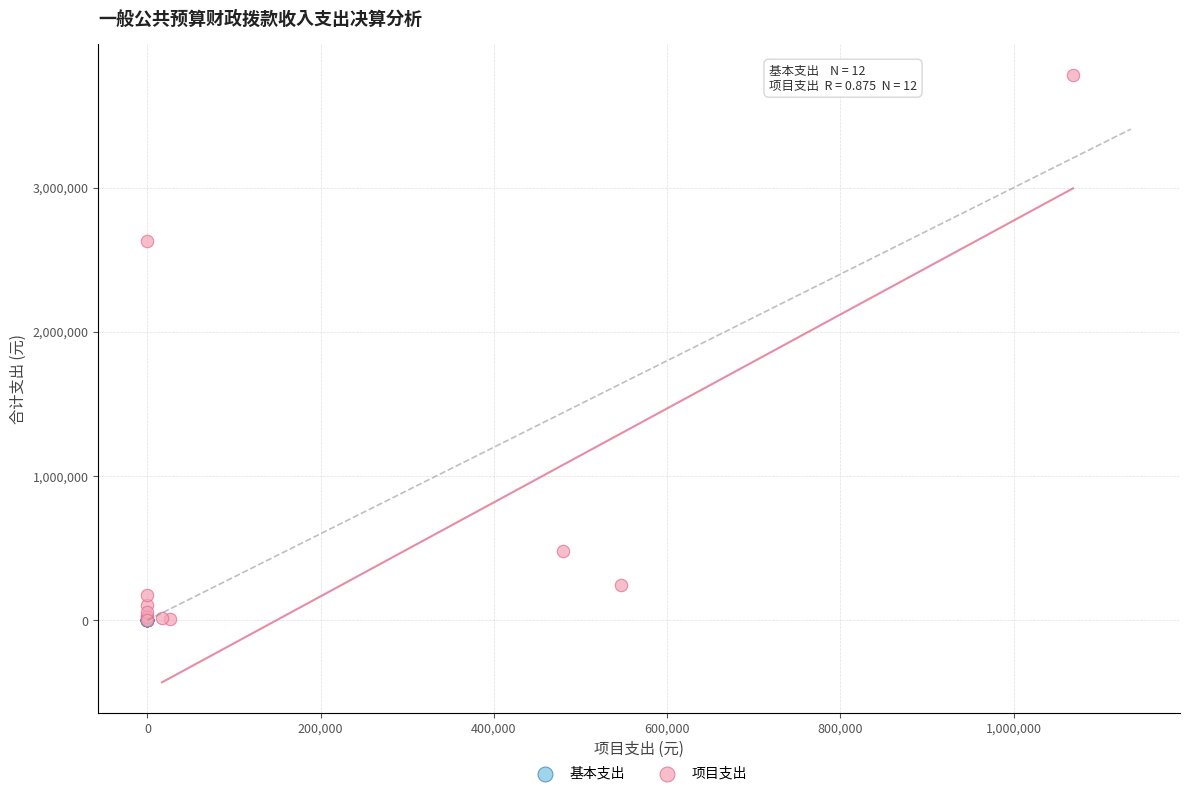

Which series contains the highest Y value?

项目支出